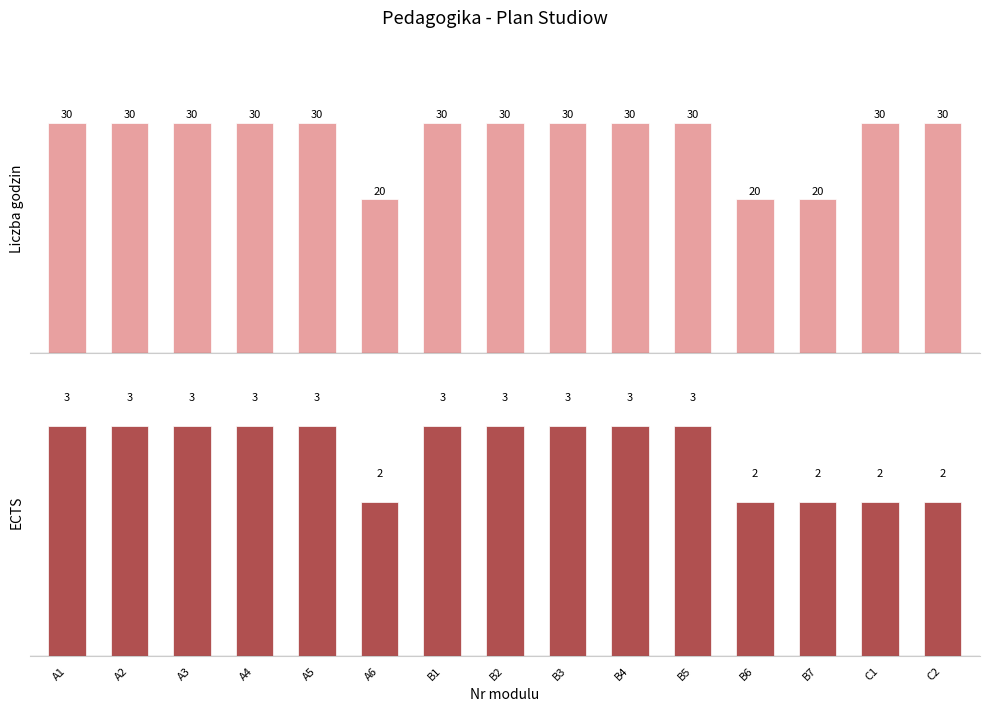

What position from the right is A2?

14